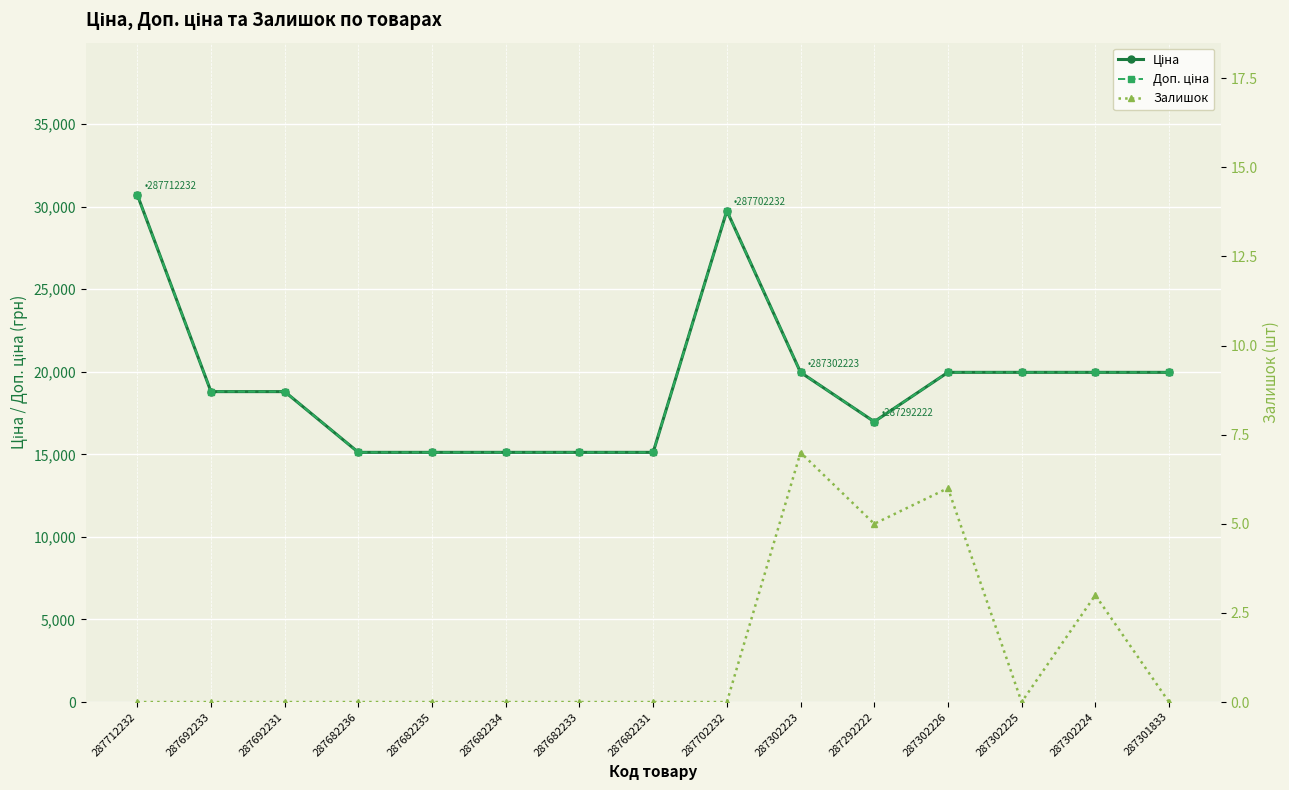

What position from the right is 287682234?

10